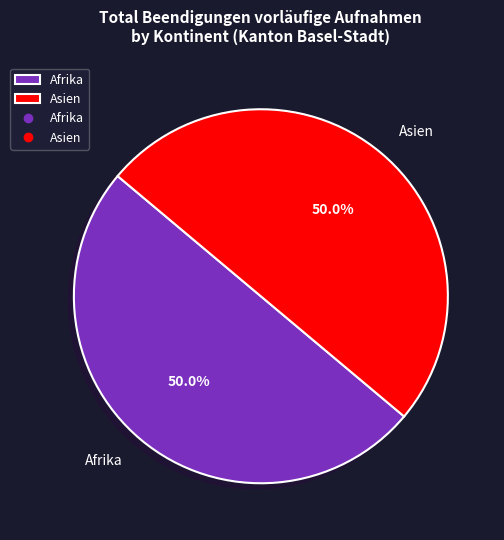

Is it true that Afrika is 50% of the pie?

True